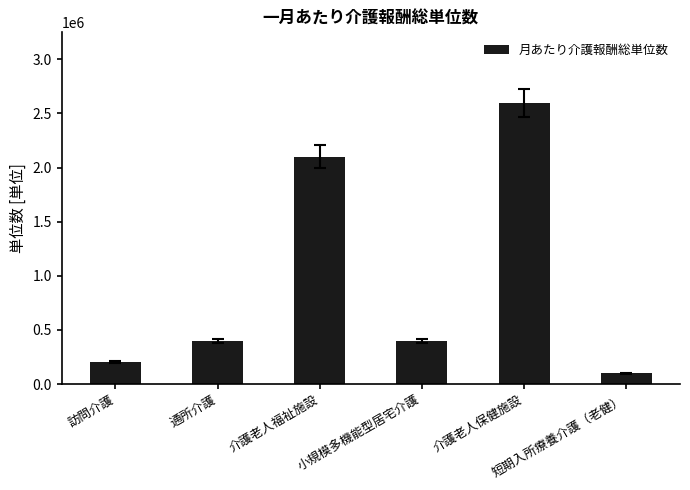

How many series are shown in this chart?

1